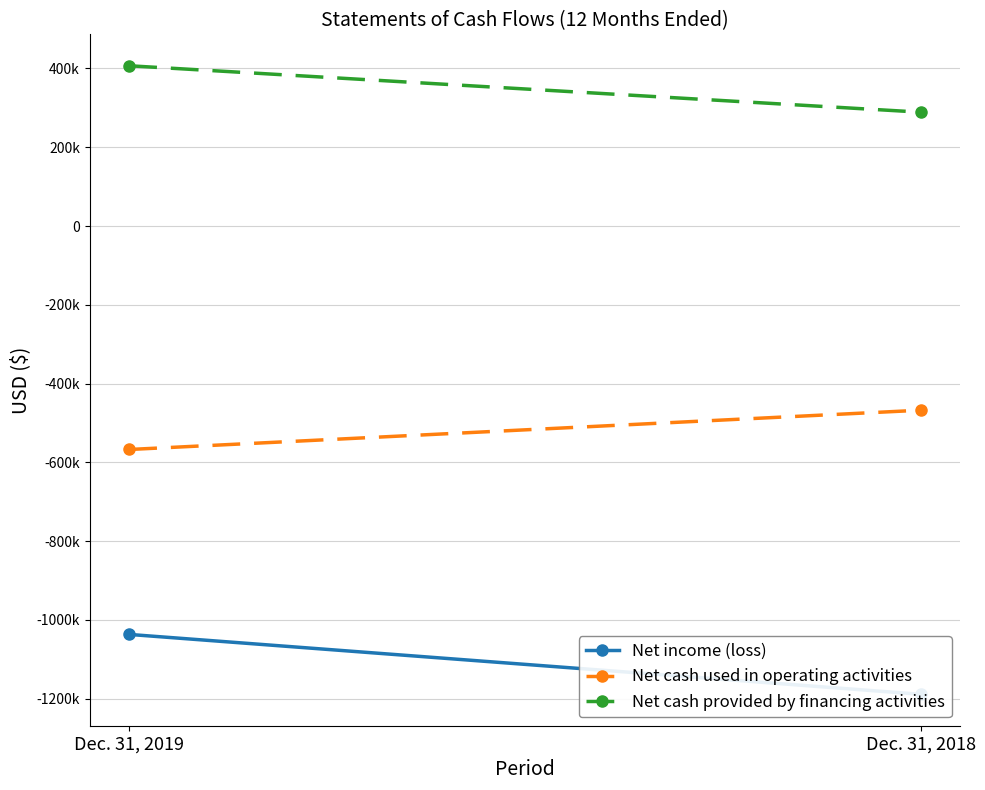

Reading right to left, list all the values displayed in this chart.

Net income (loss): Dec. 31, 2018=-1188846	Dec. 31, 2019=-1036825
Net cash used in operating activities: Dec. 31, 2018=-467568	Dec. 31, 2019=-567341
Net cash provided by financing activities: Dec. 31, 2018=289063	Dec. 31, 2019=406907